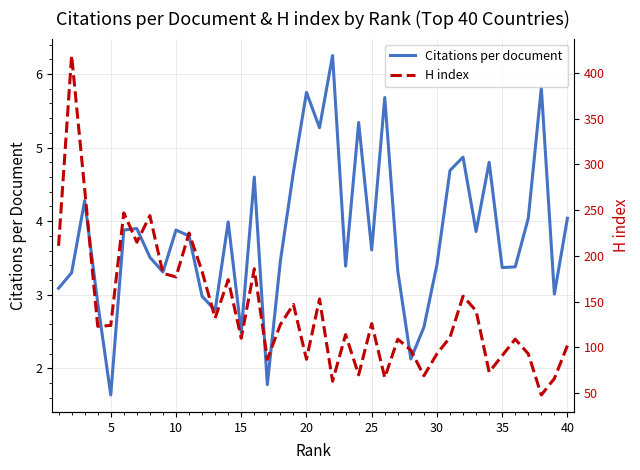

Is this an area chart (filled region under the line)?

No